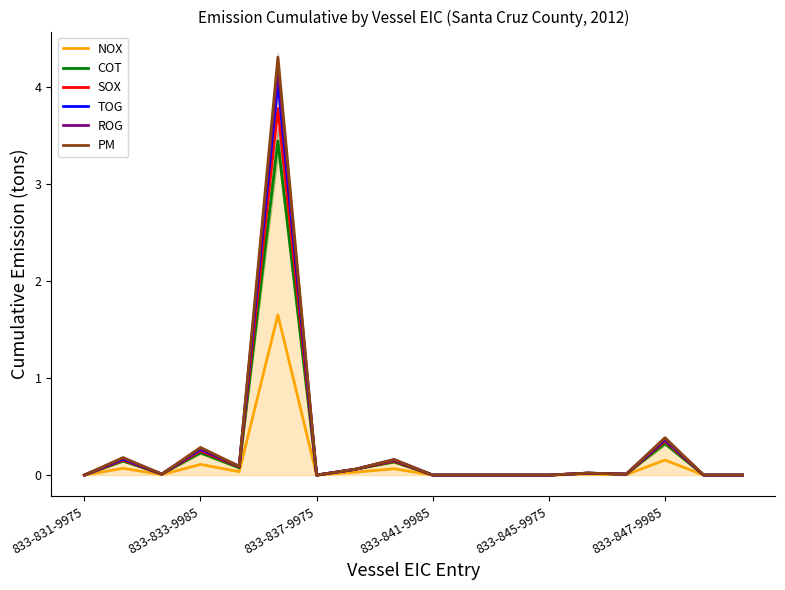

True or false: ROG and NOX cross at least once.

False